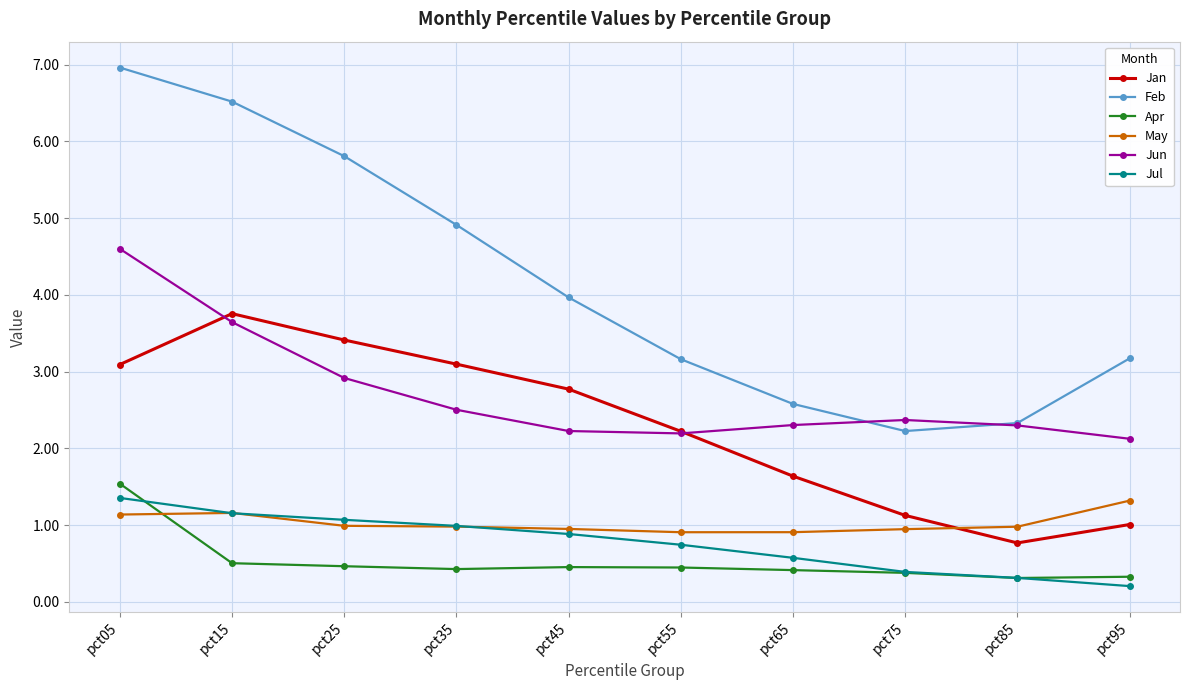

True or false: Jul and Feb intersect in this chart.

False